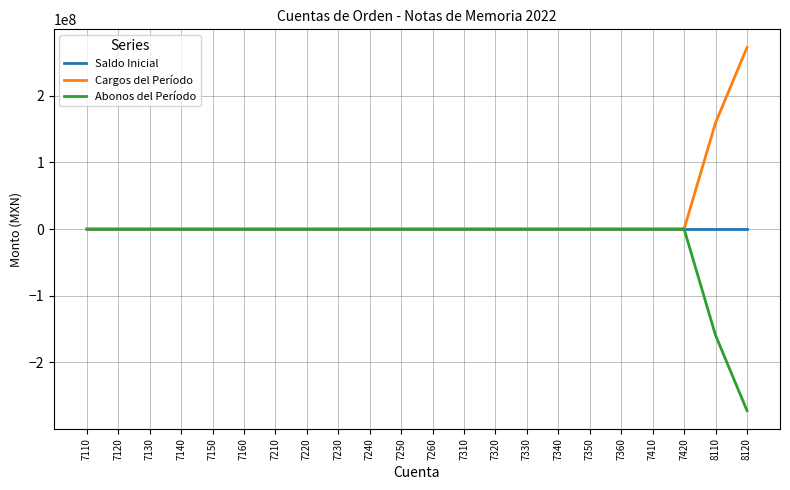

The Saldo Inicial series shows 0.0 at 7310. True or false?

True